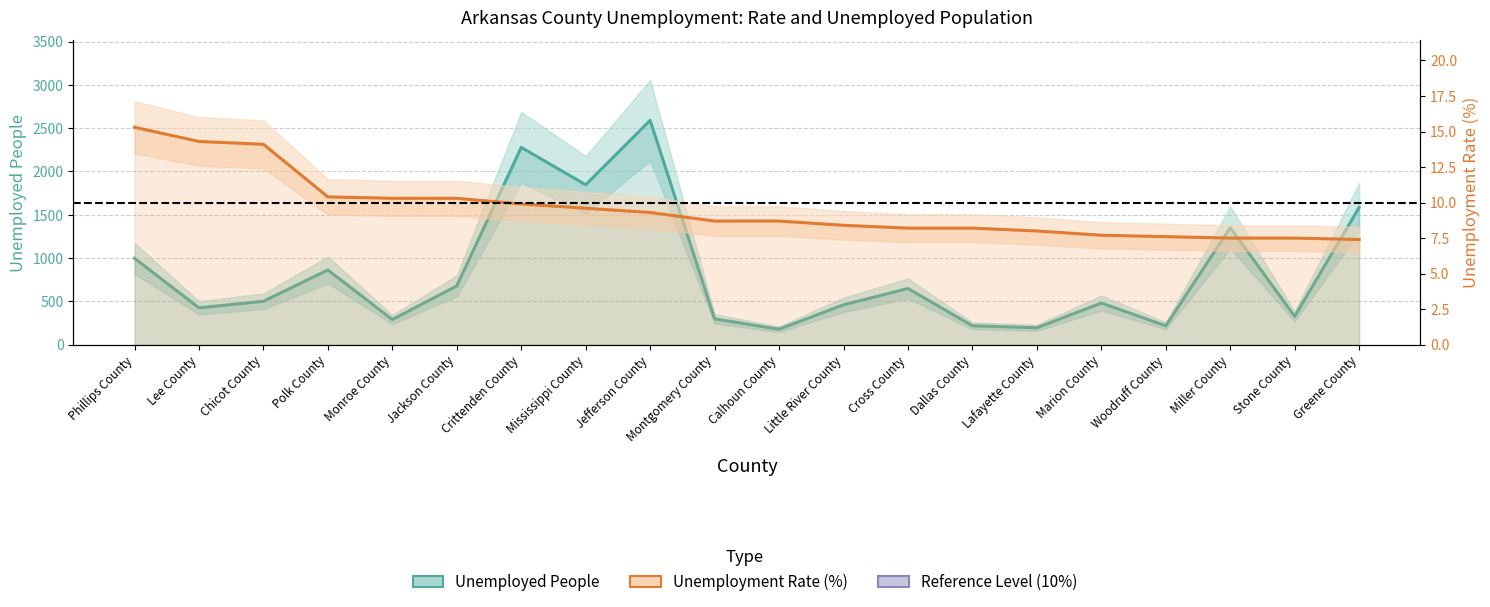

Between Chicot County and Crittenden County, which is larger?

Crittenden County